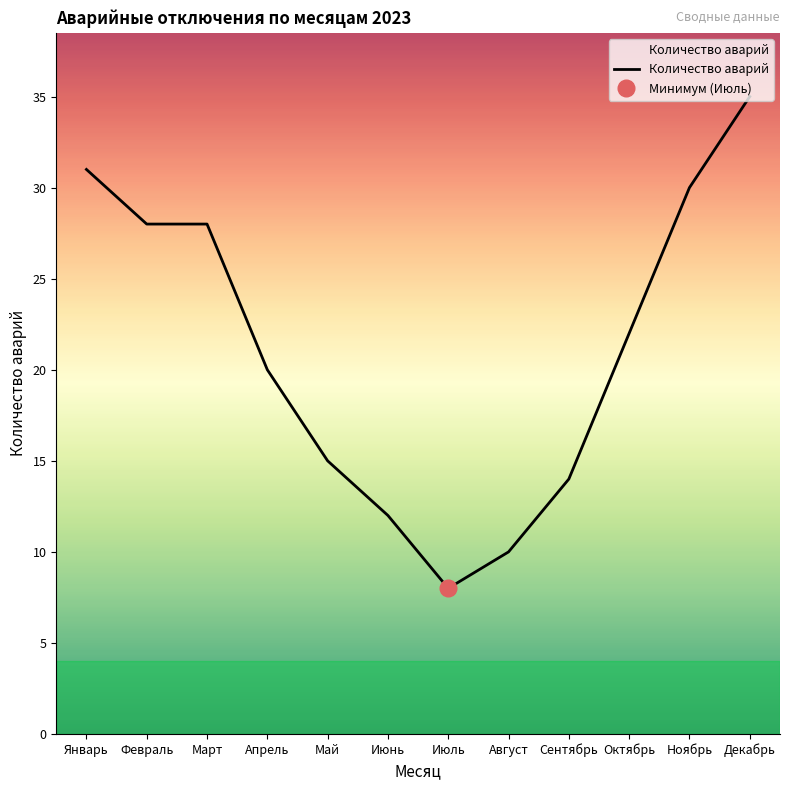

How many data points are above 22?

5